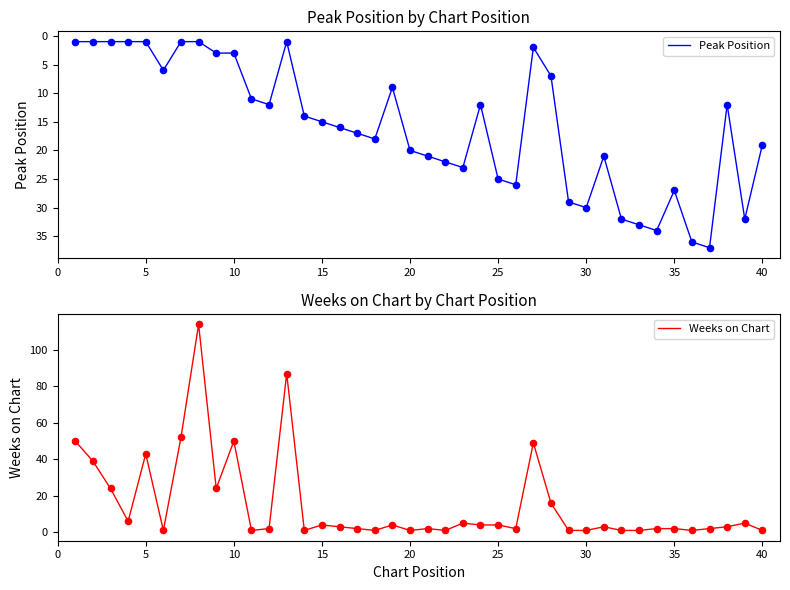

The value of Peak Position at 35 is 27. True or false?

True